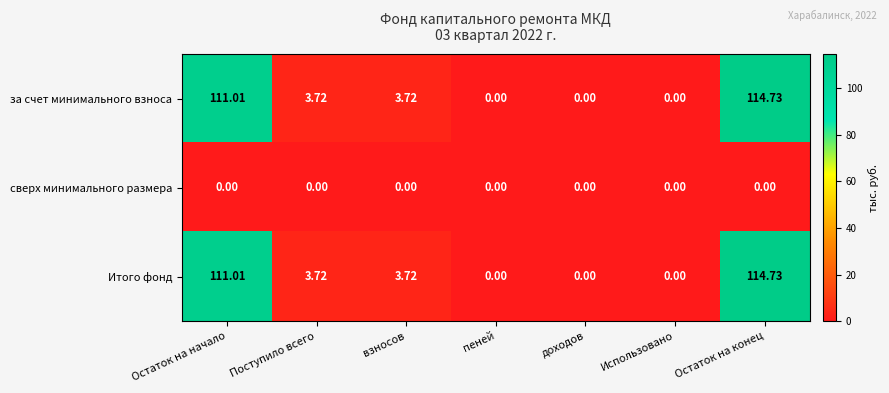

Where does the за счет минимального взноса series first go above 3?

Остаток на начало